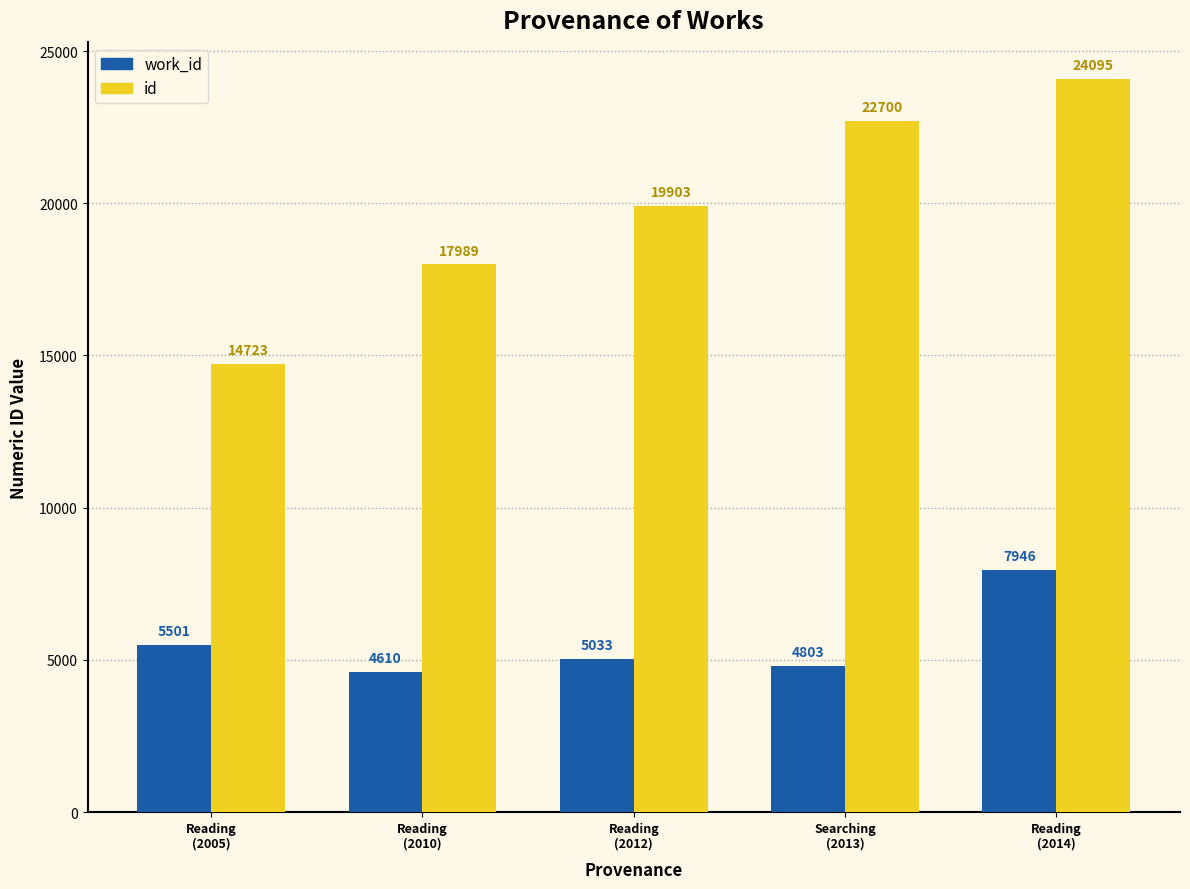

Reading left to right, transcribe all the data shown in this chart.

work_id: 5501	4610	5033	4803	7946
id: 14723	17989	19903	22700	24095